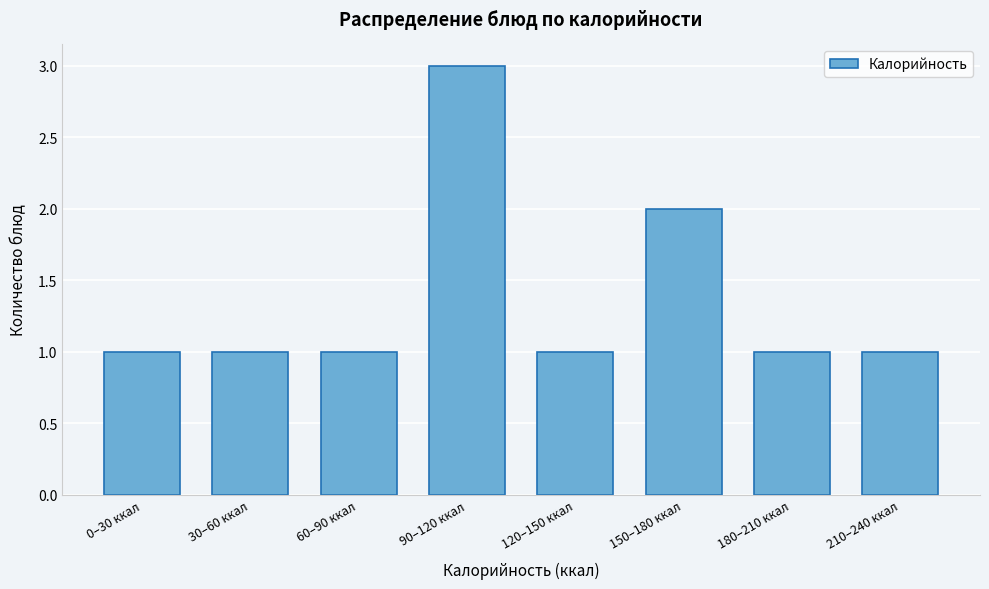

Reading left to right, what are all the values shown in this chart?

0–30 ккал=1	30–60 ккал=1	60–90 ккал=1	90–120 ккал=3	120–150 ккал=1	150–180 ккал=2	180–210 ккал=1	210–240 ккал=1